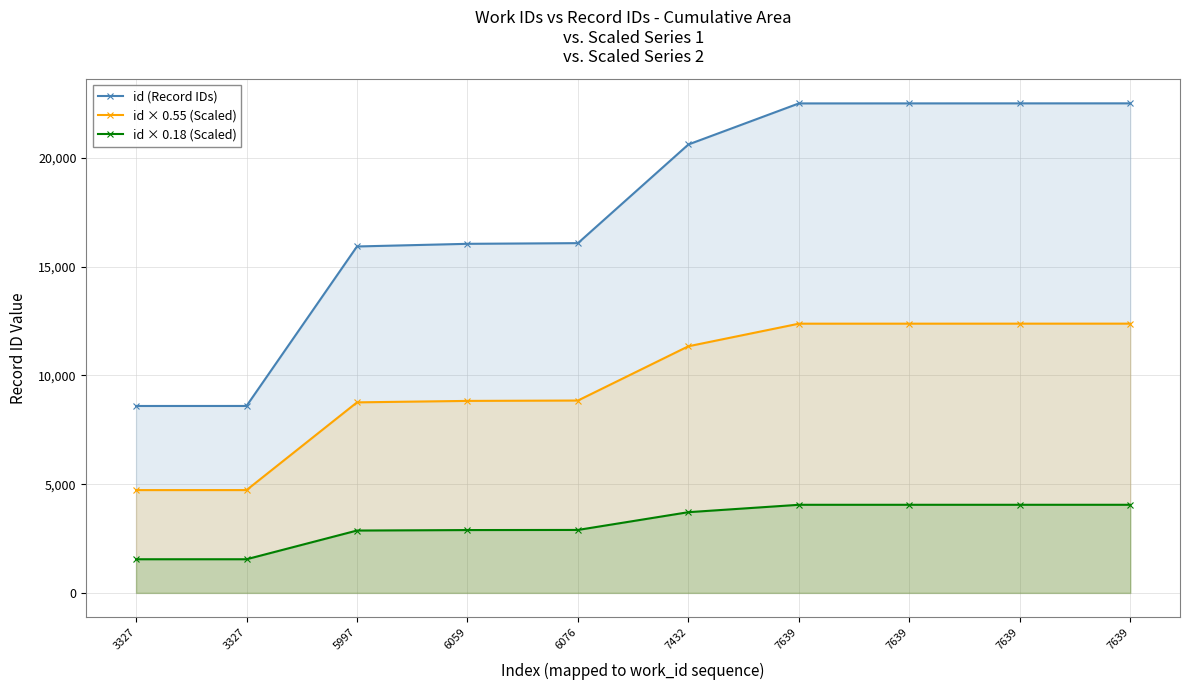

True or false: id × 0.18 (Scaled) has a value of 2895.3 at 6076.

True